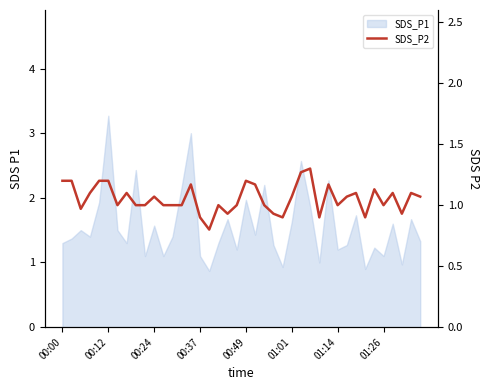

Which label corresponds to the smallest value in the chart?

16